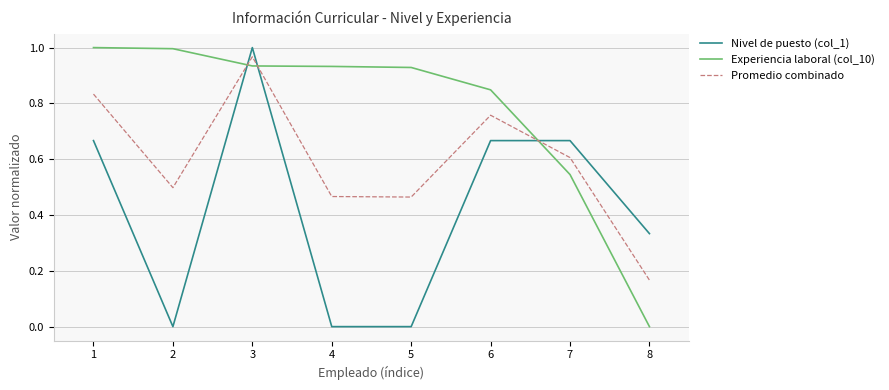

Which series ends up on top after the final intersection of Nivel de puesto (col_1) and Experiencia laboral (col_10)?

Nivel de puesto (col_1)